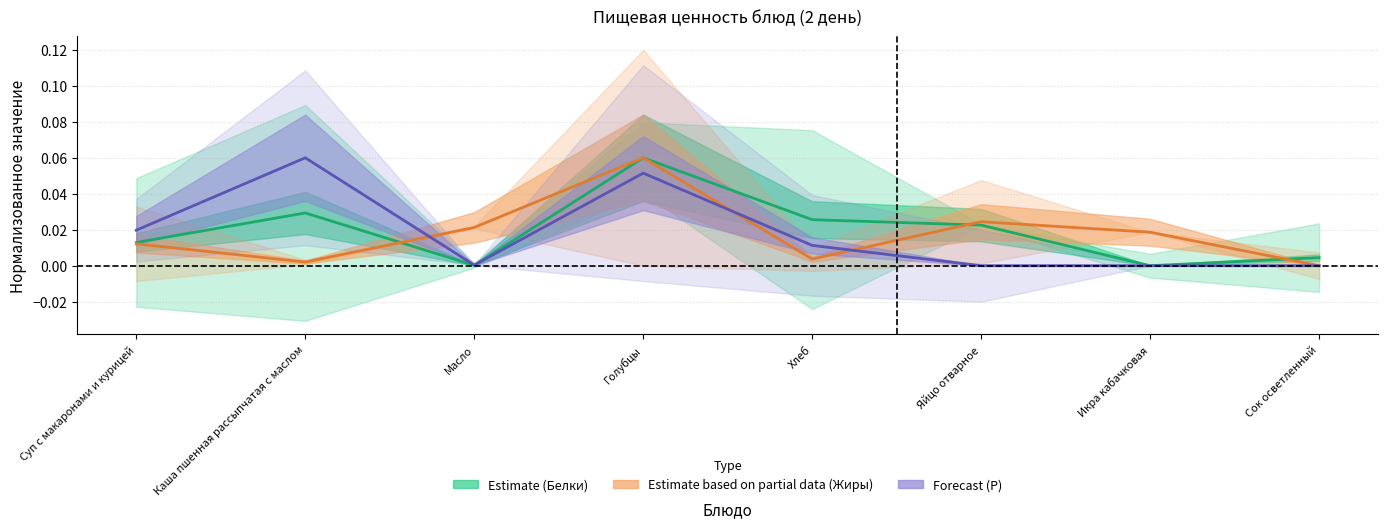

What is the label of the 6th point from the right?

Масло